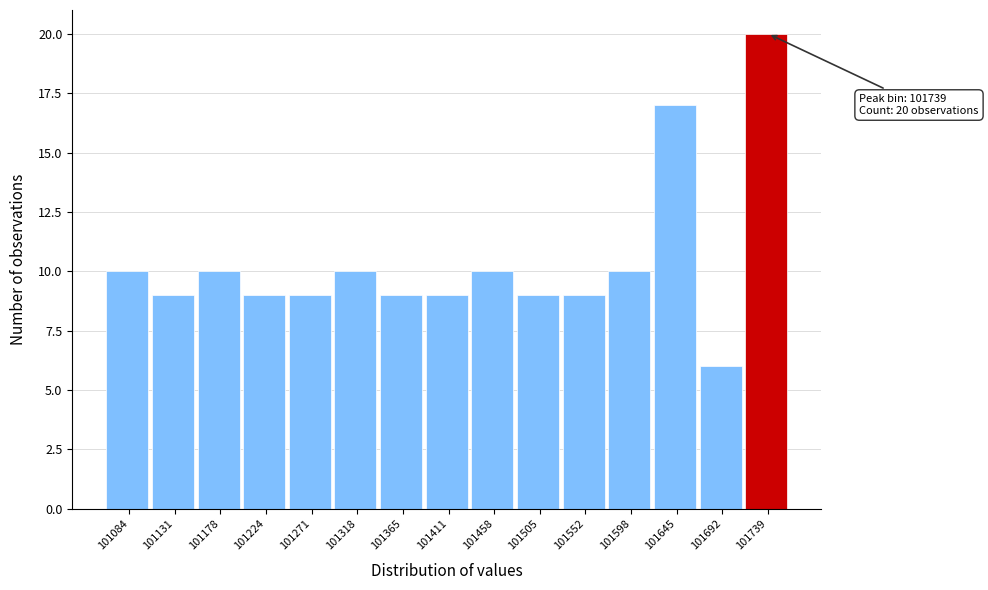

Which range on the x-axis has the tallest bar?

101715 to 101760